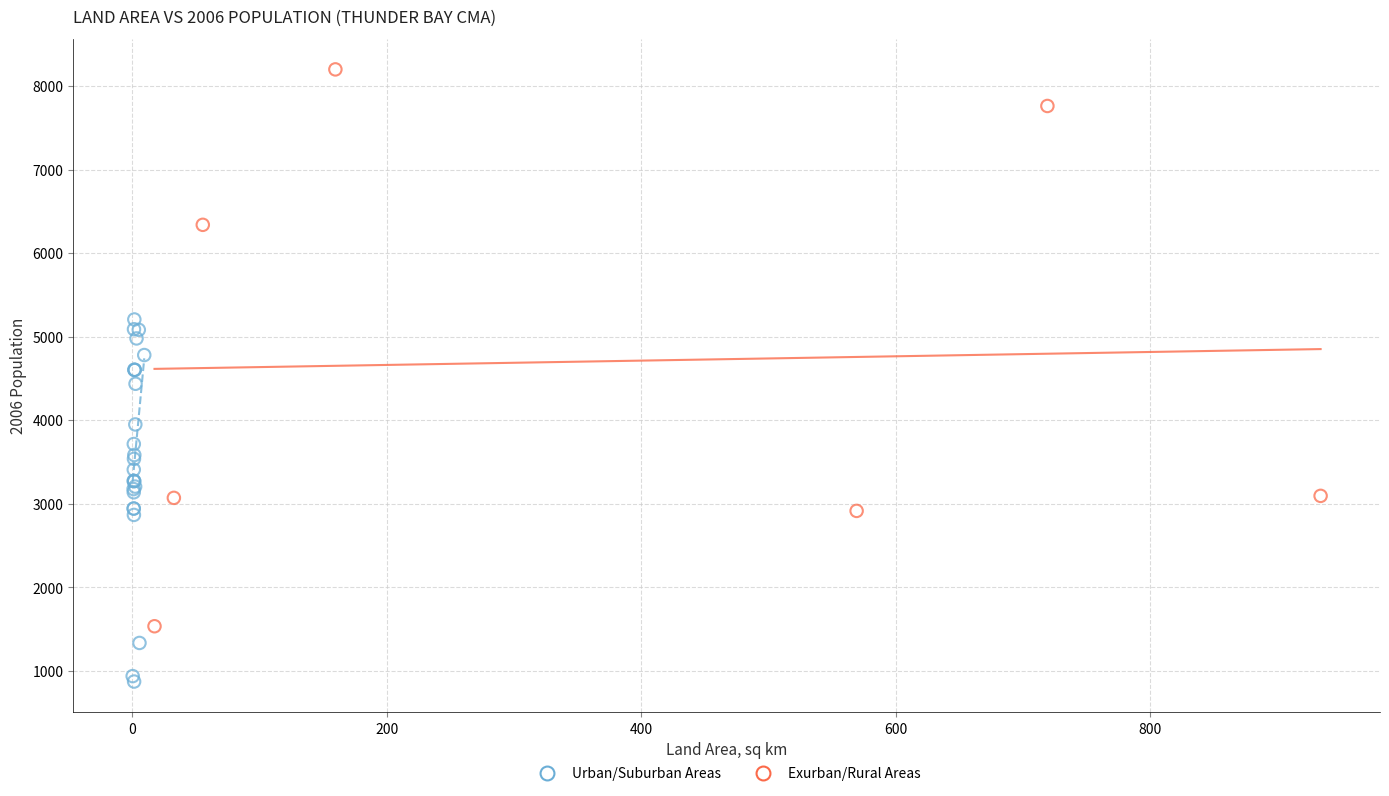

Which series contains the lowest Y value?

Urban/Suburban Areas